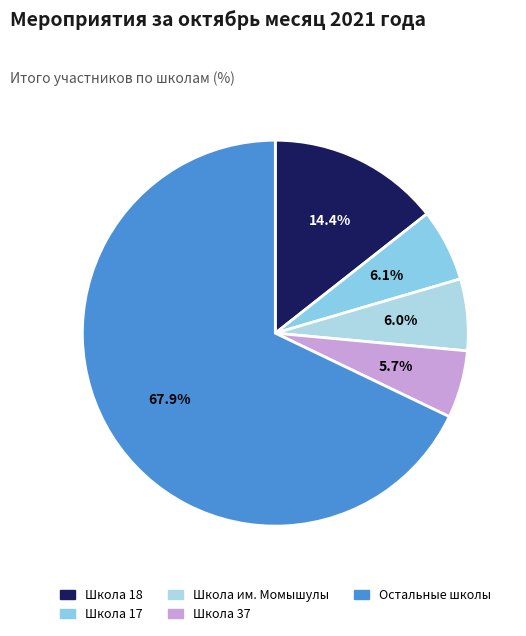

To the nearest percent, what is the average slice percentage?

20%